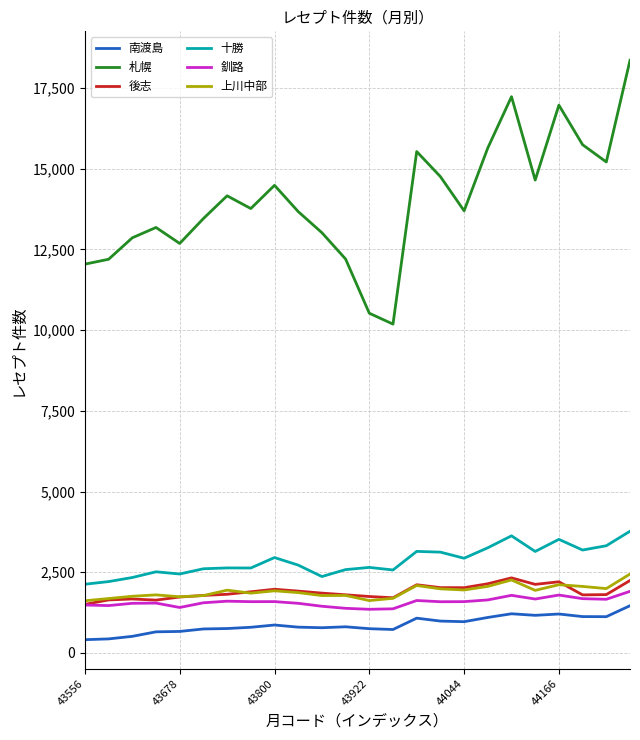

What is the minimum value shown in the chart?

412